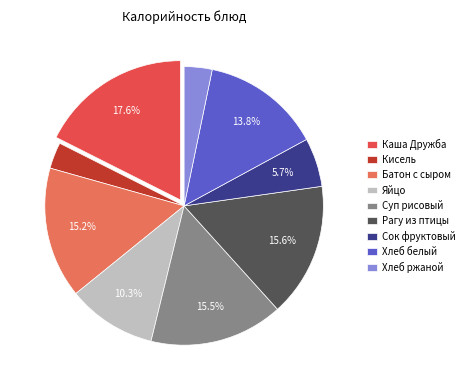

How much of the chart is everything except Батон с сыром?

84.8%